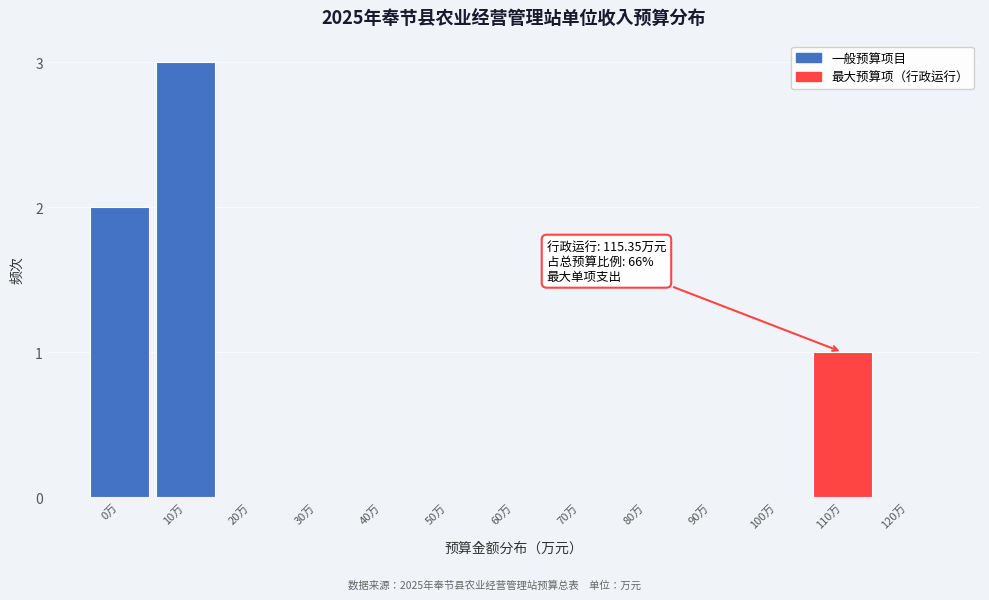

Reading left to right, extract all data points from this chart.

0万=2	10万=3	20万=0	30万=0	40万=0	50万=0	60万=0	70万=0	80万=0	90万=0	100万=0	110万=1	120万=0